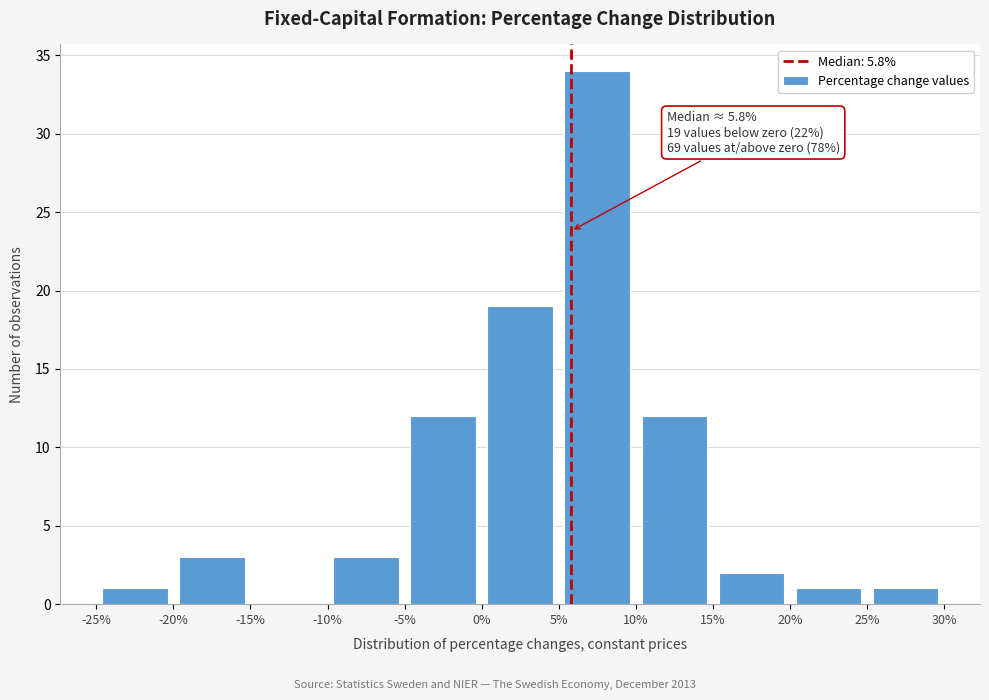

Which range on the x-axis has the tallest bar?

5% to 10%